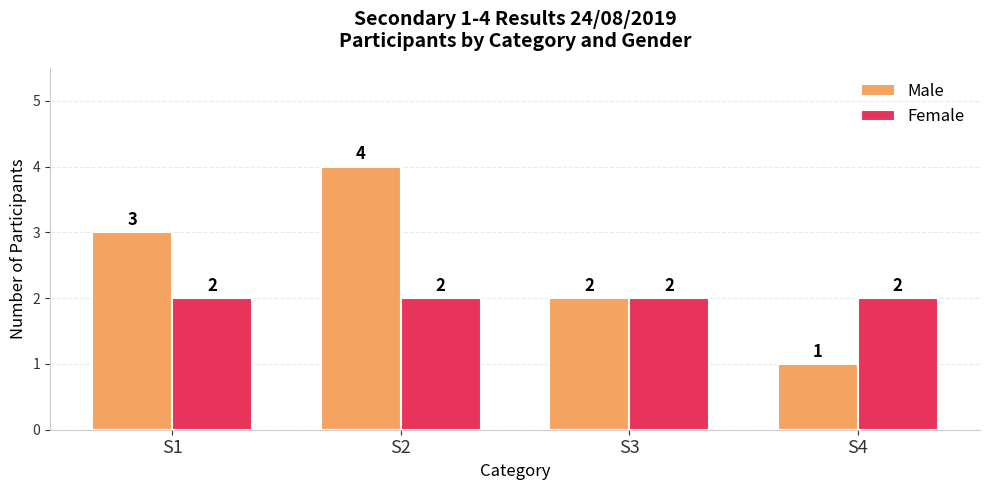

How many groups of bars are there?

4